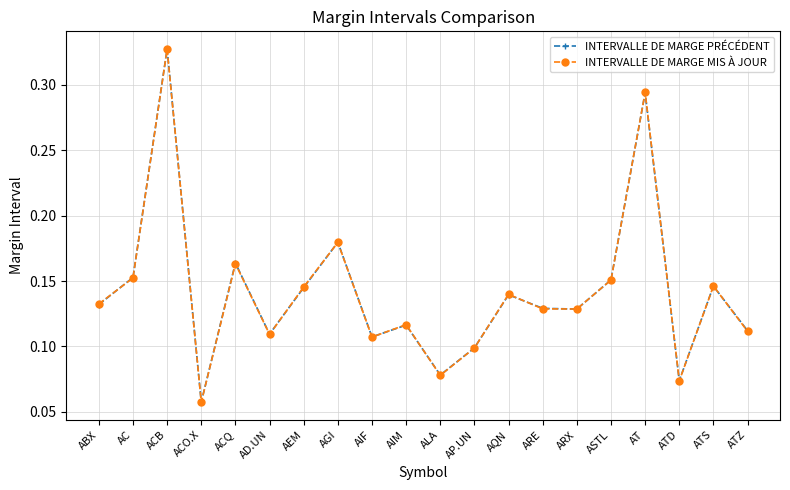

Where is the first local maximum for INTERVALLE DE MARGE PRÉCÉDENT?

ACB